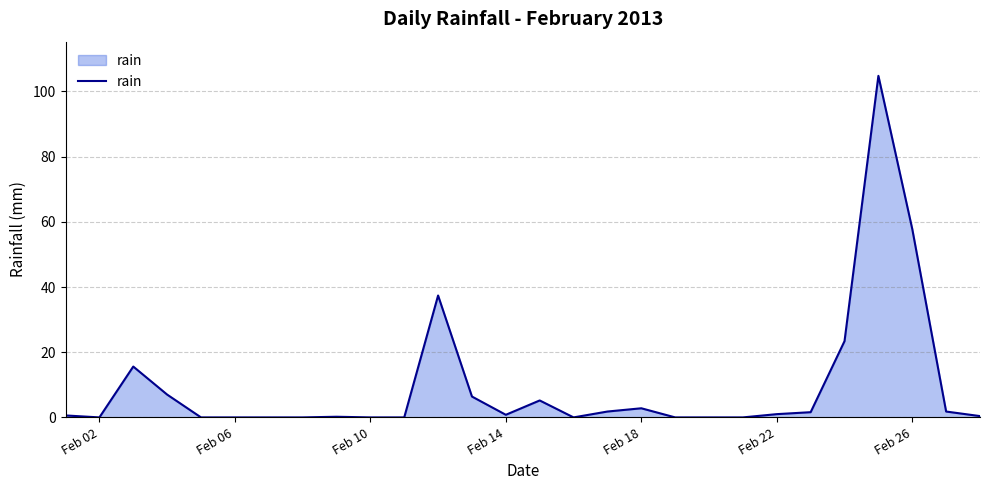

What is the difference between the maximum and minimum values?

104.8